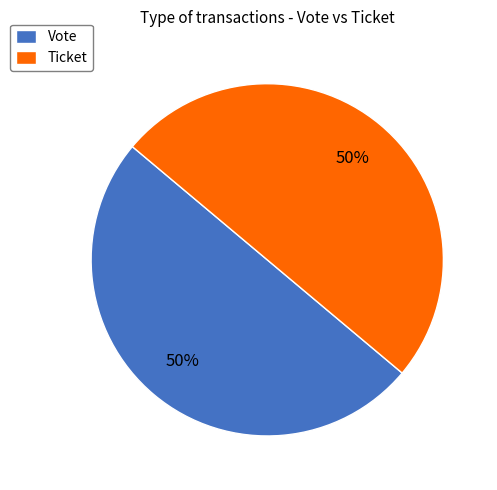

To the nearest percent, what is the difference between the Ticket and Vote slice percentages?

0%